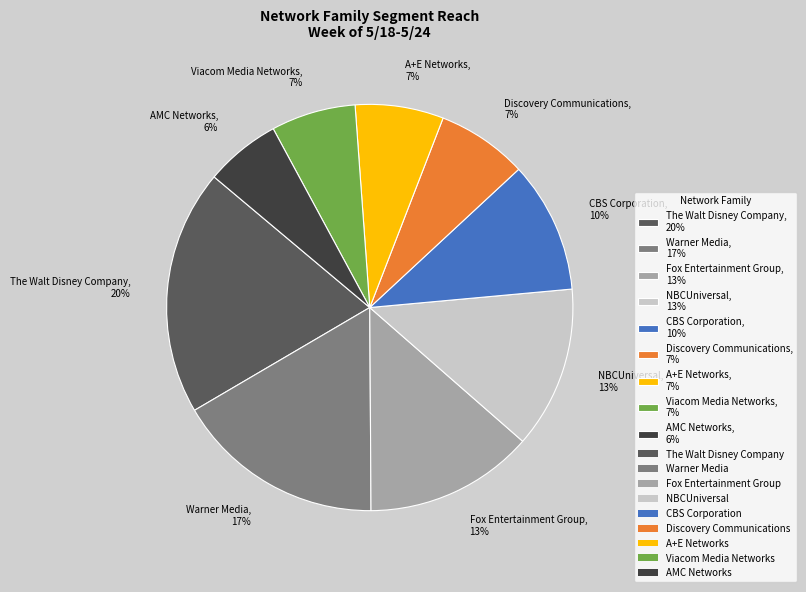

Between CBS Corporation, 10% and NBCUniversal, 13%, which is larger?

NBCUniversal, 13%